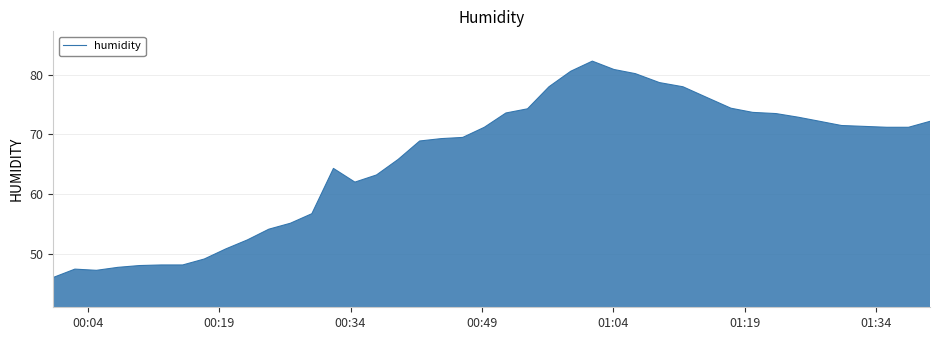

How many lines are shown in the chart?

1